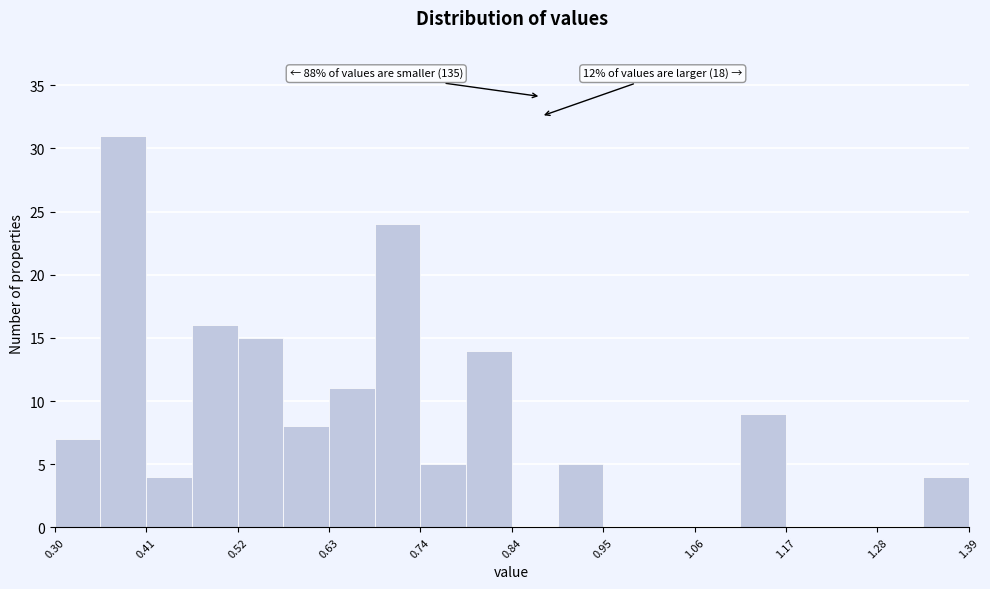

Read against the x-axis, roughly where is the centre of the tallest bar?

0.38